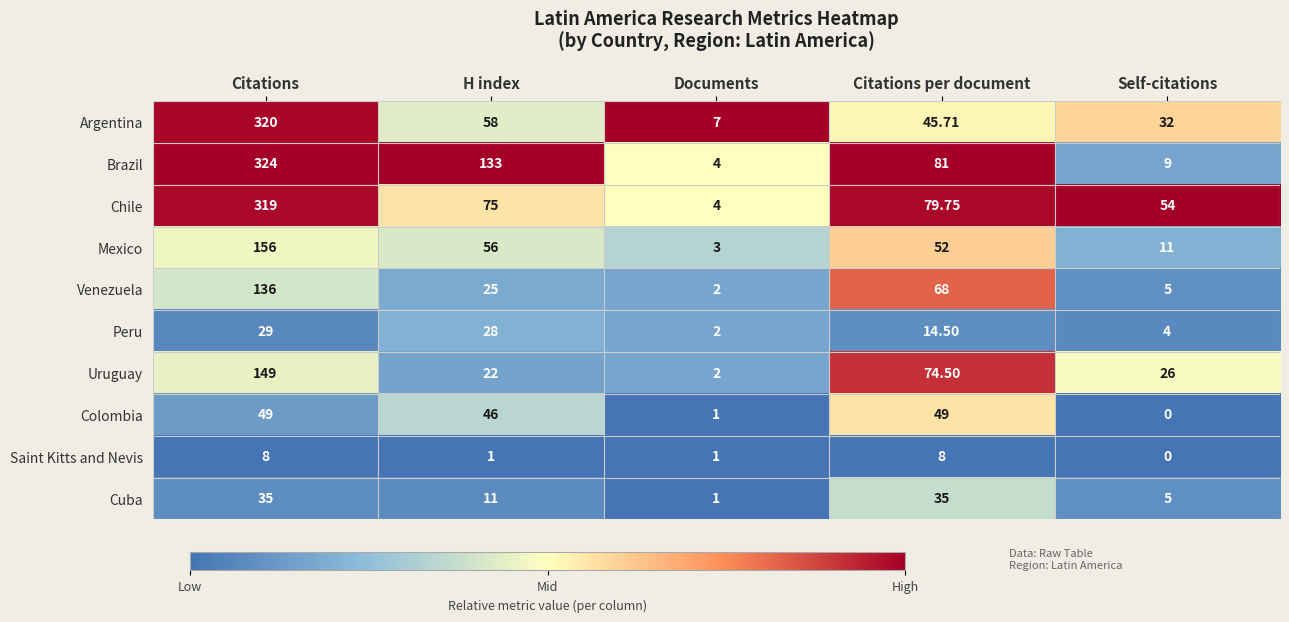

List the series in order of their peak value, lowest first.

Saint Kitts and Nevis, Peru, Cuba, Colombia, Venezuela, Uruguay, Mexico, Chile, Argentina, Brazil